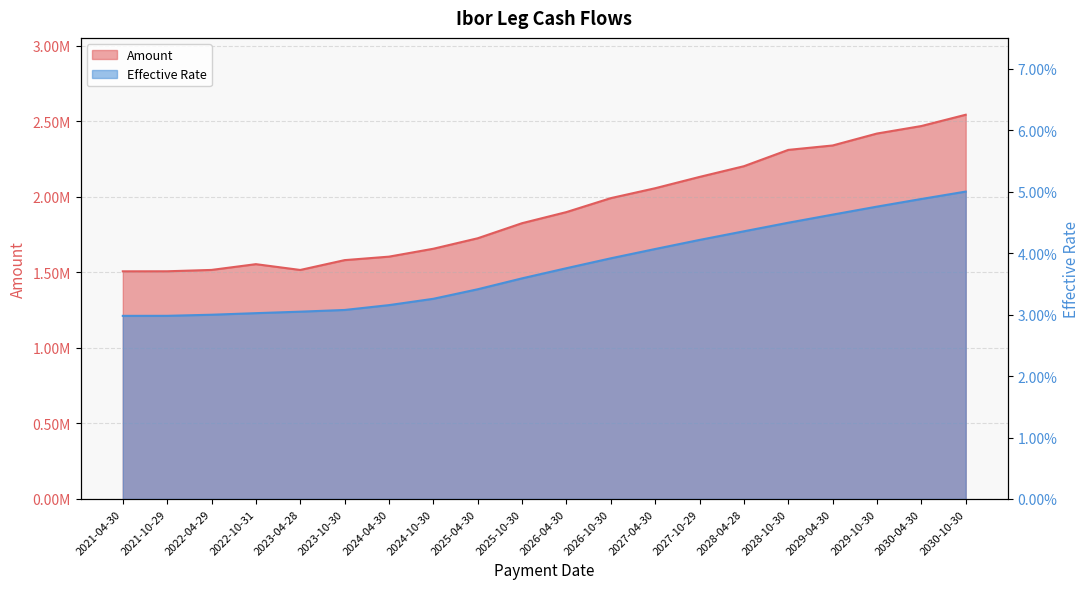

What is the spread (max minus min) of values at 2028-10-30?

2311009.9